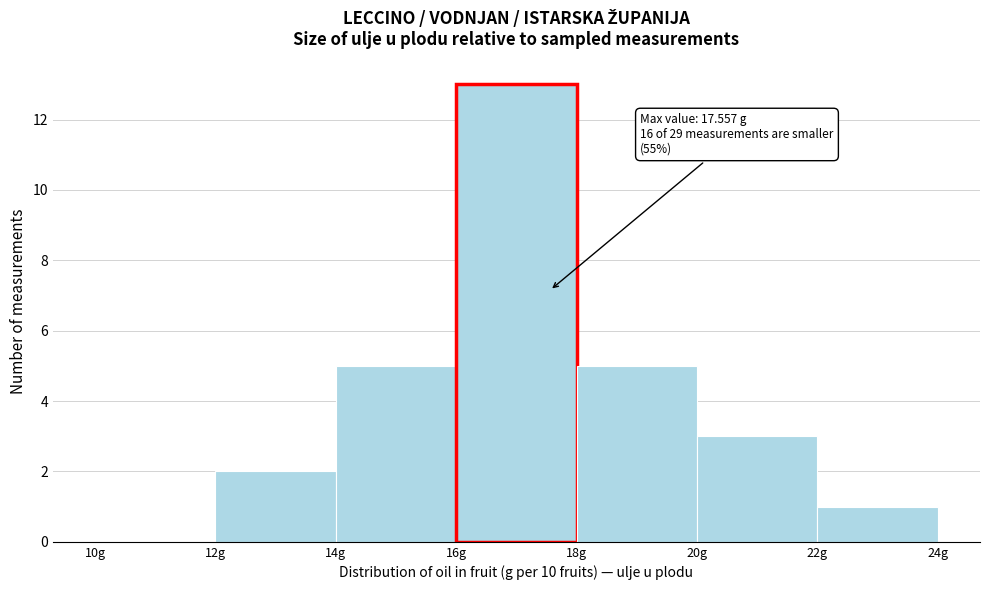

Over which range of the x-axis is the bar tallest?

16 to 18